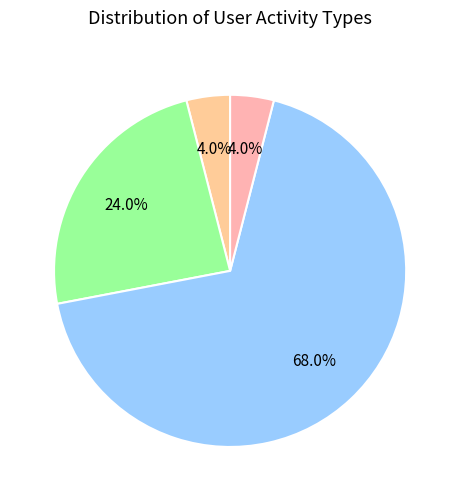

Count the number of slices in the pie.

4